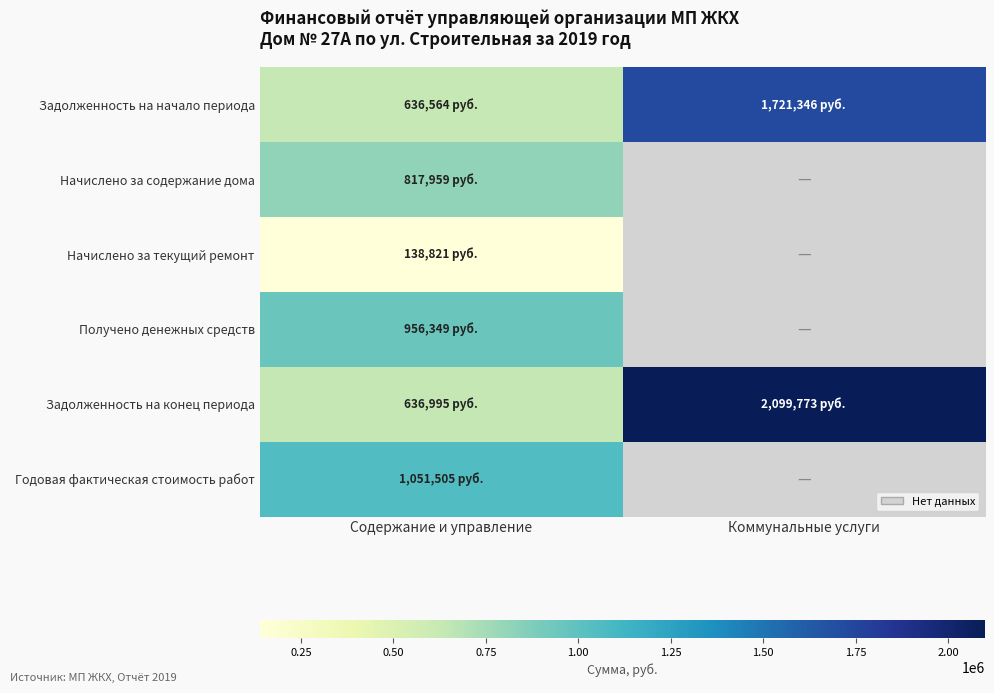

What is the average value of the Задолженность на конец периода series?

1368384.0